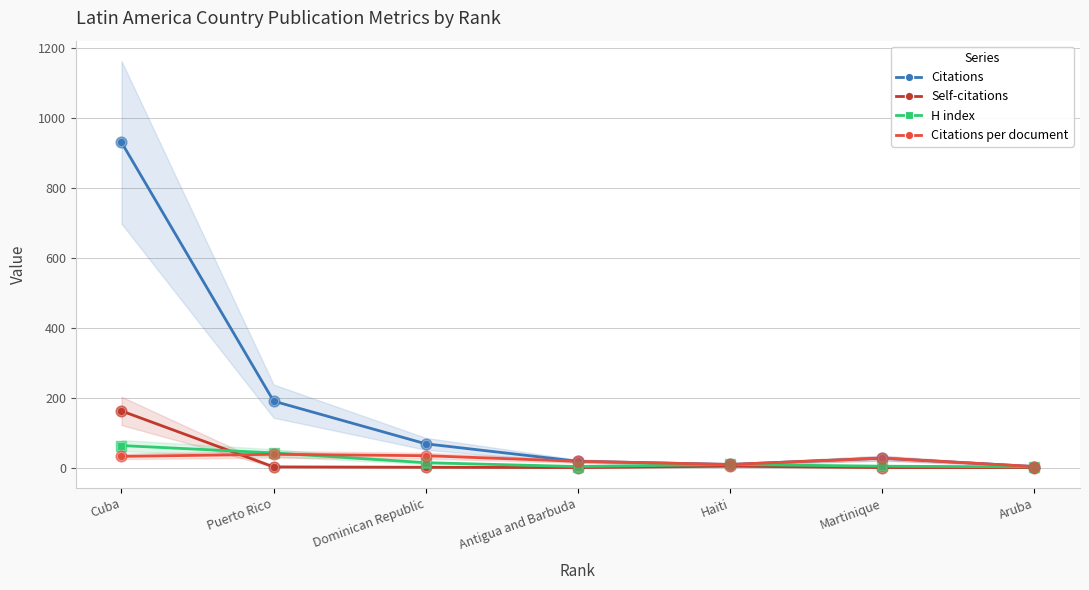

At which category is the sum across all series the highest?

Cuba